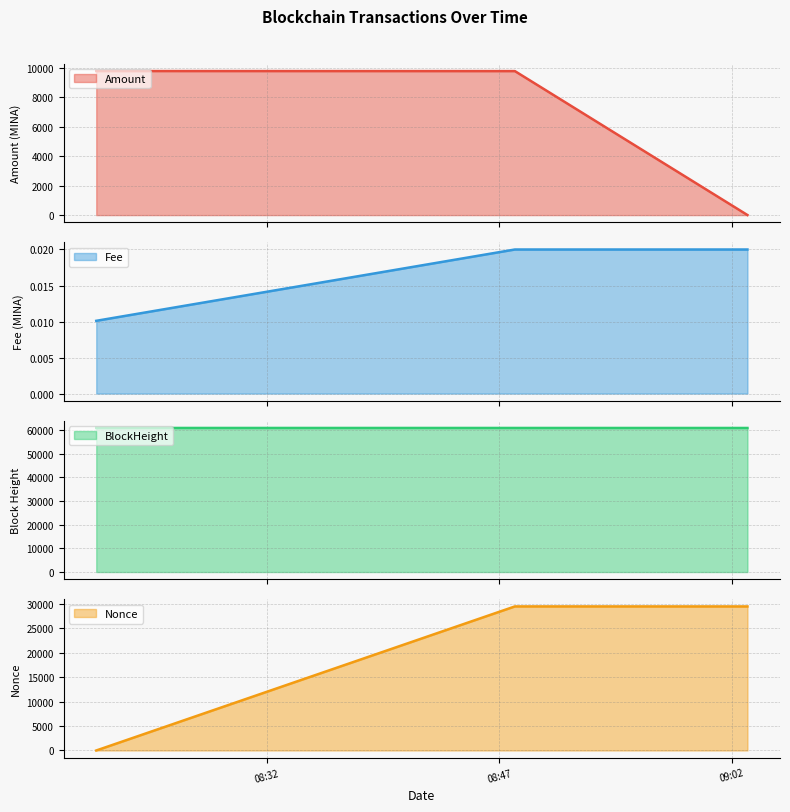

At which category does the chart reach its peak across all series?

2021-09-13 08:21:00